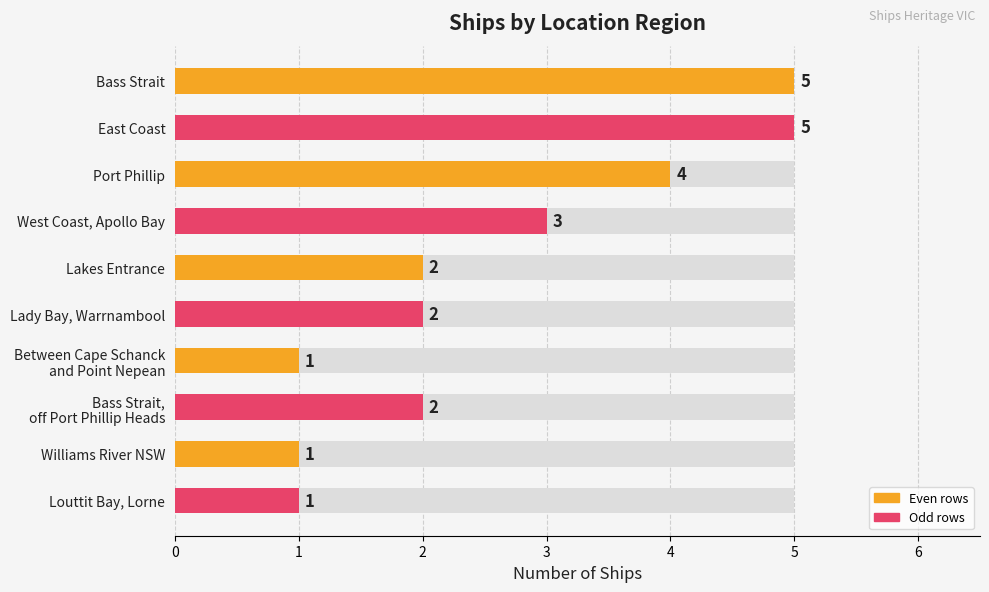

What is the smallest value displayed?

1